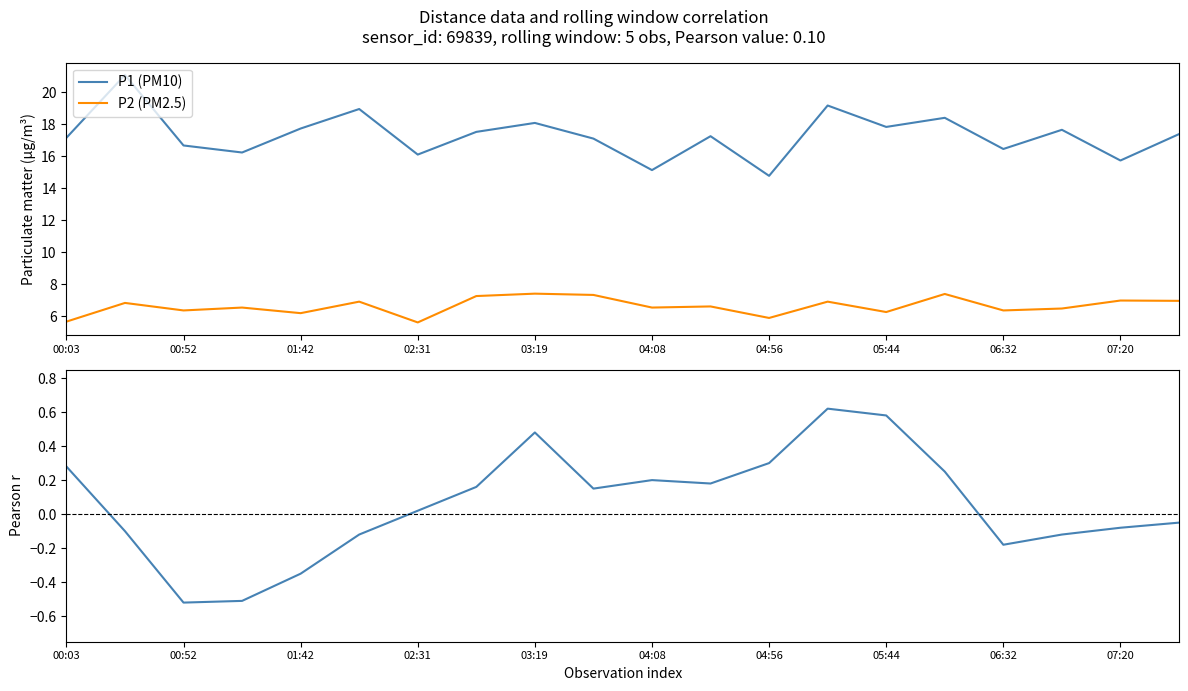

What value does the P1 (PM10) series have at 00:03?

17.1